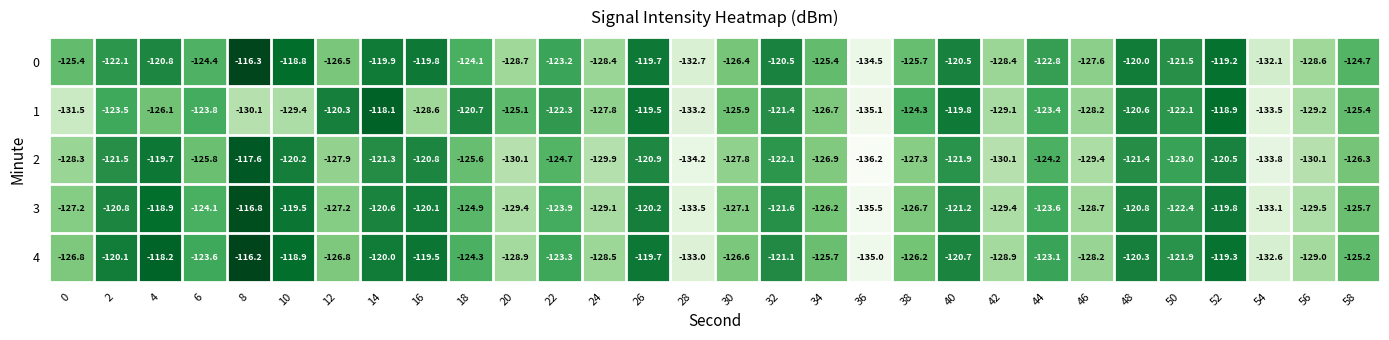

How many data points in 4 are above -123?

12